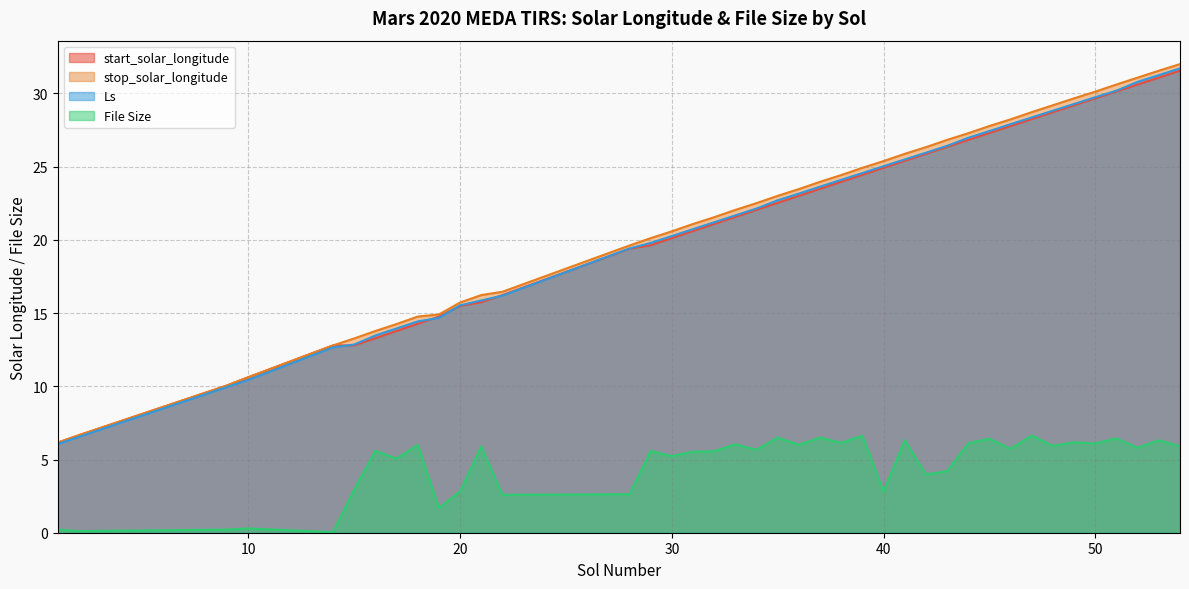

What is the lowest value of the stop_solar_longitude series?

6.2